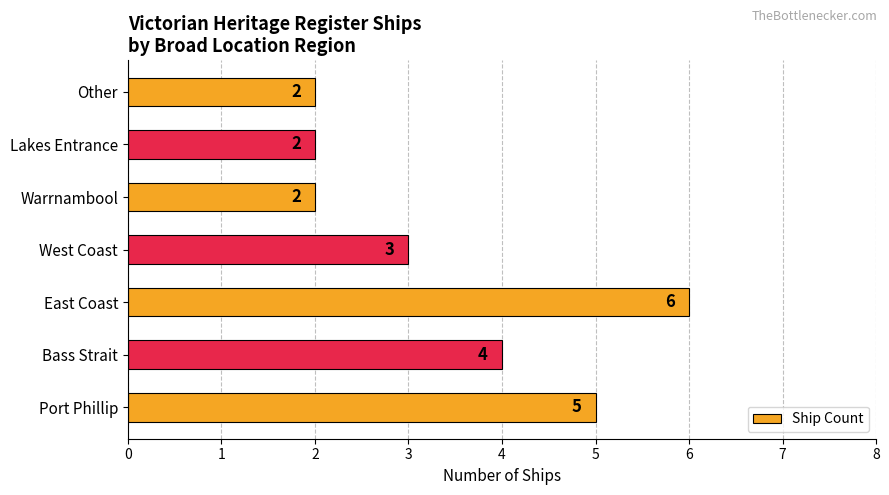

What is the greatest value displayed?

6